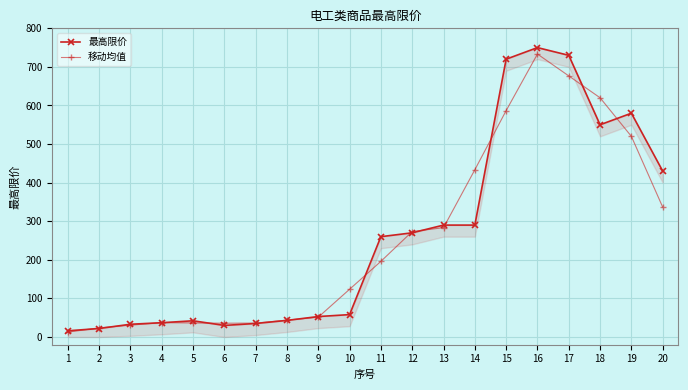

What is the average value of the 移动均值 series?

254.5